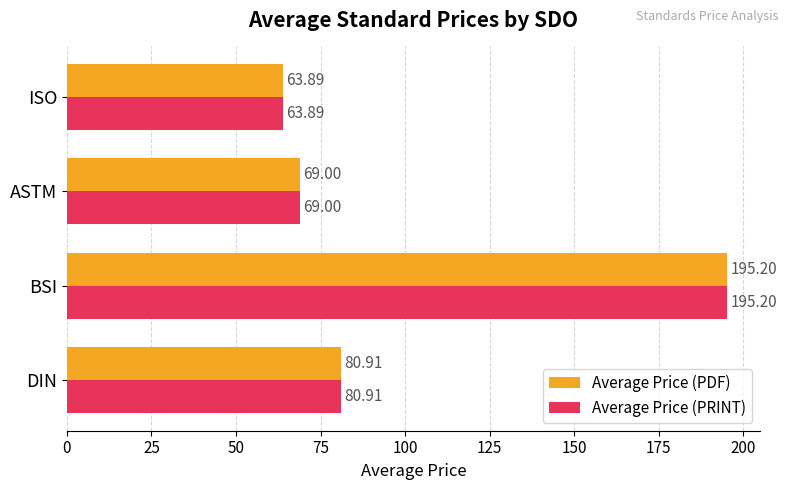

At which category does the chart reach its minimum across all series?

ISO